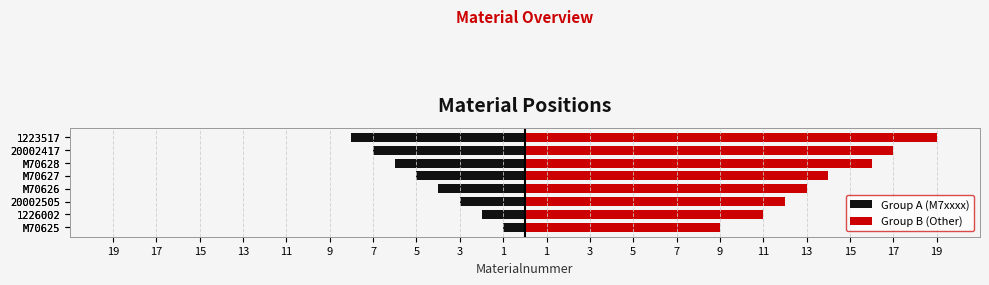

What is the highest value of the Group A (M7xxxx) series?

-1